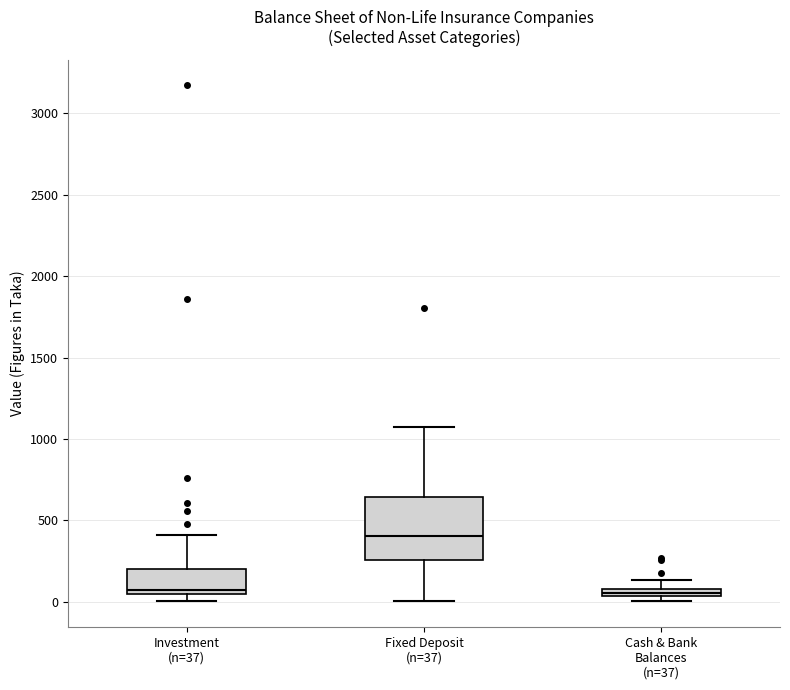

Comparing the boxes themselves (not the whiskers), which one is the tallest?

Fixed Deposit (n=37)